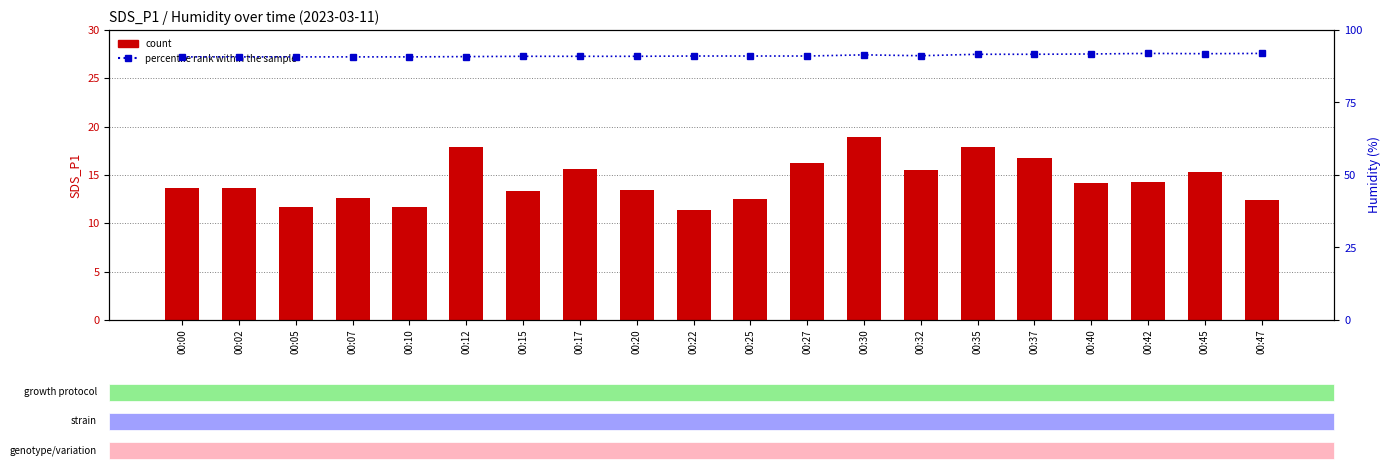

What is the value of the count bar at the 2nd from the left?

13.6